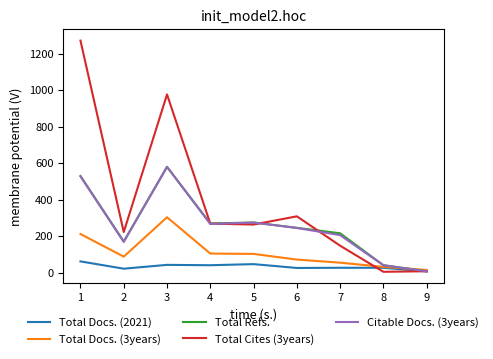

The value of Total Cites (3years) at 5 is 439. True or false?

False